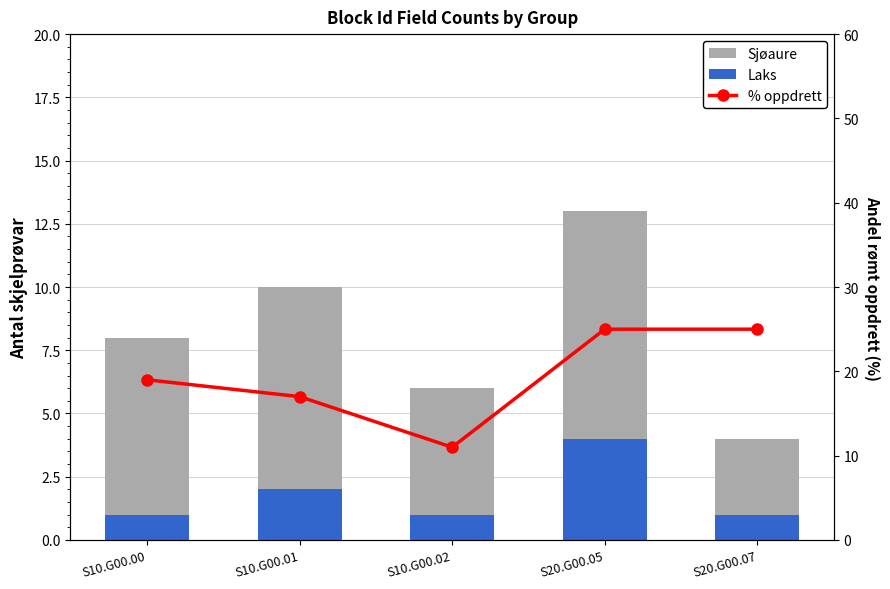

List the series in order of their overall mean, highest first.

% oppdrett, Sjøaure, Laks